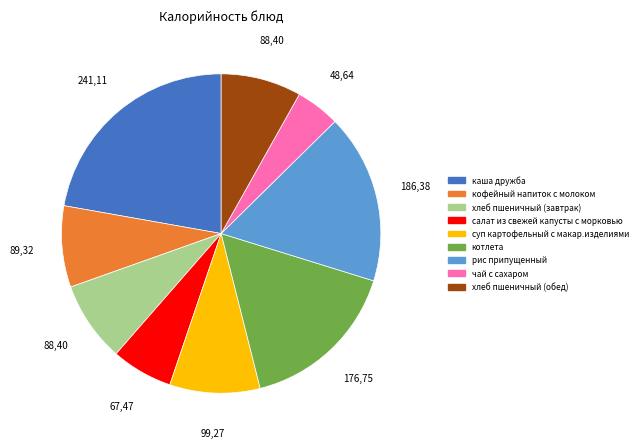

Is the sum of салат из свежей капусты с морковью and рис припущенный greater than half?

No